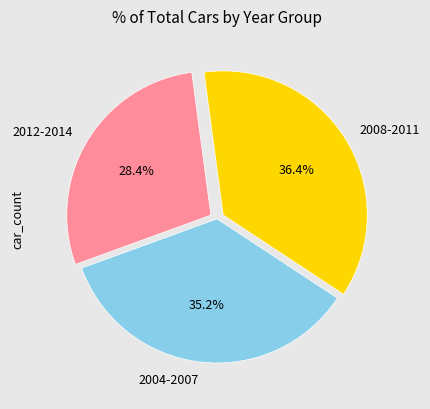

Between 2008-2011 and 2004-2007, which is larger?

2008-2011